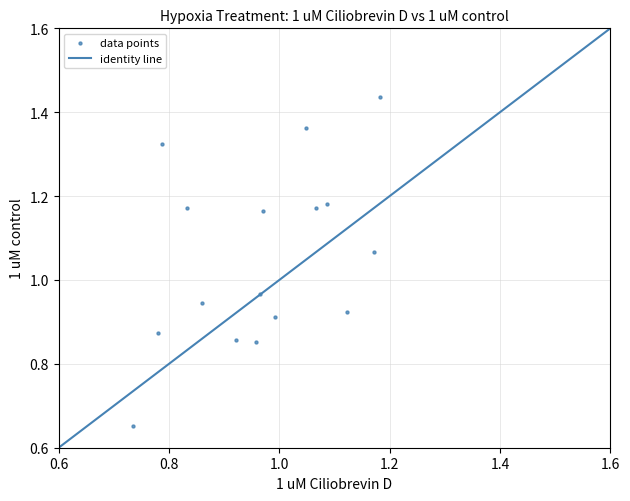

What is the range of Y values (max minus min)?

0.8